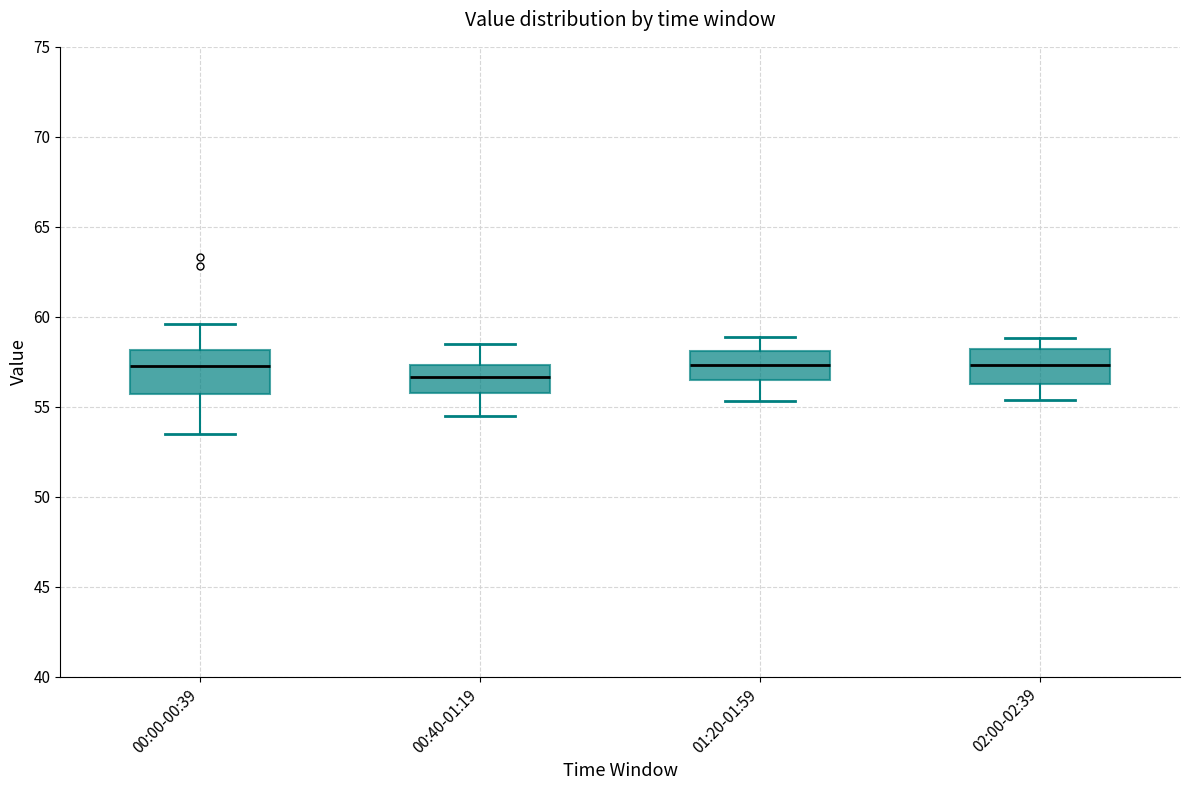

Reading left to right, read every box against the y-axis: the position of its median line, the range the box covers, and the ends of its whiskers. The values are not printed on the chart, so give them approximately, as read against the axis.

00:00-00:39: median 57.5, box 55.5 to 58.0, whiskers 53.5 to 59.5
00:40-01:19: median 56.5, box 56.0 to 57.5, whiskers 54.5 to 58.5
01:20-01:59: median 57.5, box 56.5 to 58.0, whiskers 55.5 to 59.0
02:00-02:39: median 57.5, box 56.5 to 58.0, whiskers 55.5 to 59.0